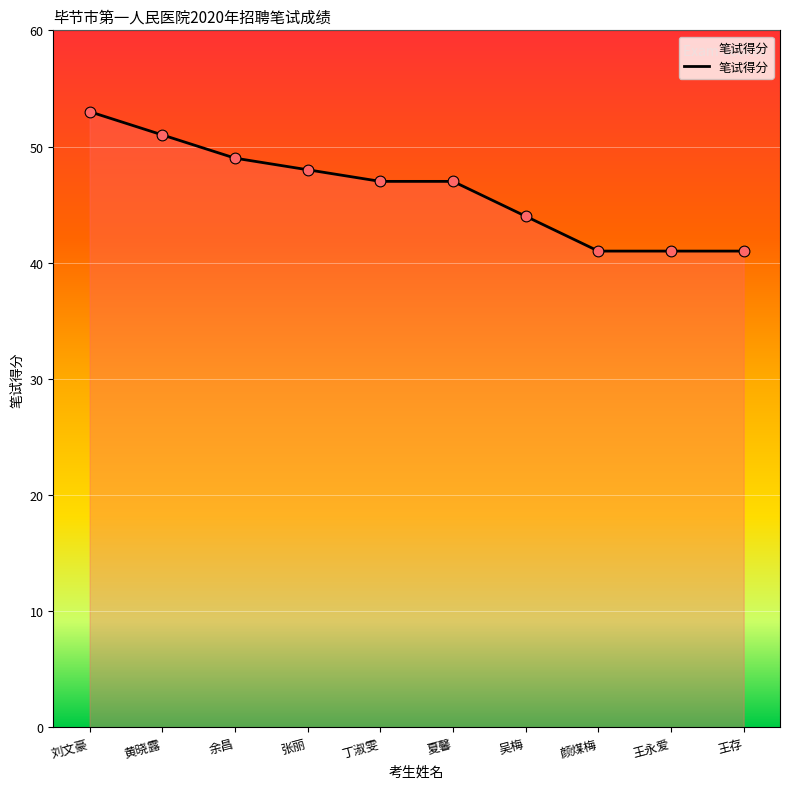

Between 刘文豪 and 余昌, which is larger?

刘文豪